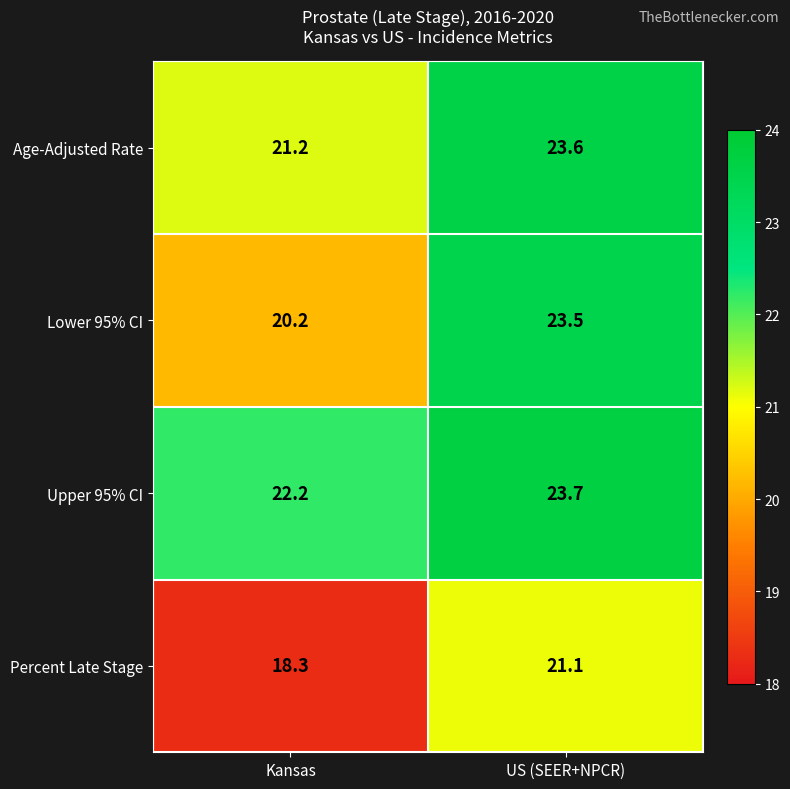

Reading right to left, extract all data points from this chart.

Age-Adjusted Rate: US (SEER+NPCR)=23.6	Kansas=21.2
Lower 95% CI: US (SEER+NPCR)=23.5	Kansas=20.2
Upper 95% CI: US (SEER+NPCR)=23.7	Kansas=22.2
Percent Late Stage: US (SEER+NPCR)=21.1	Kansas=18.3